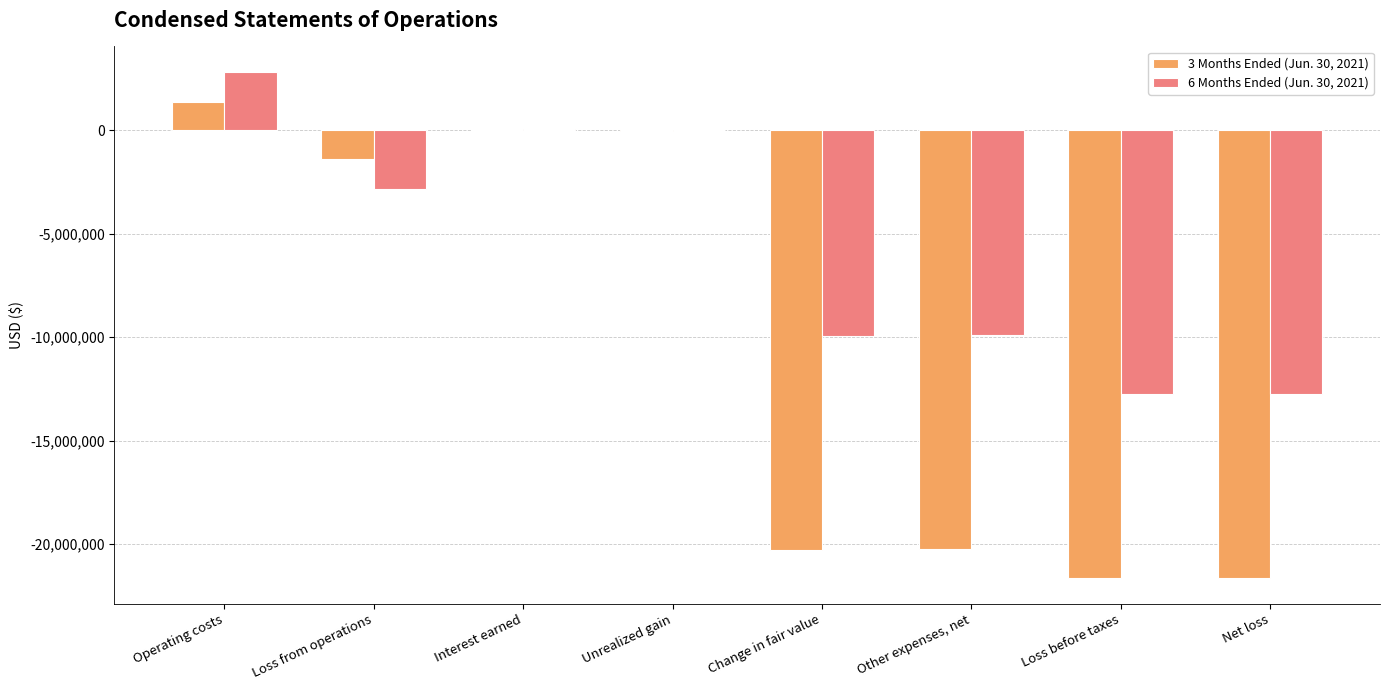

How many categories are shown in the chart?

8